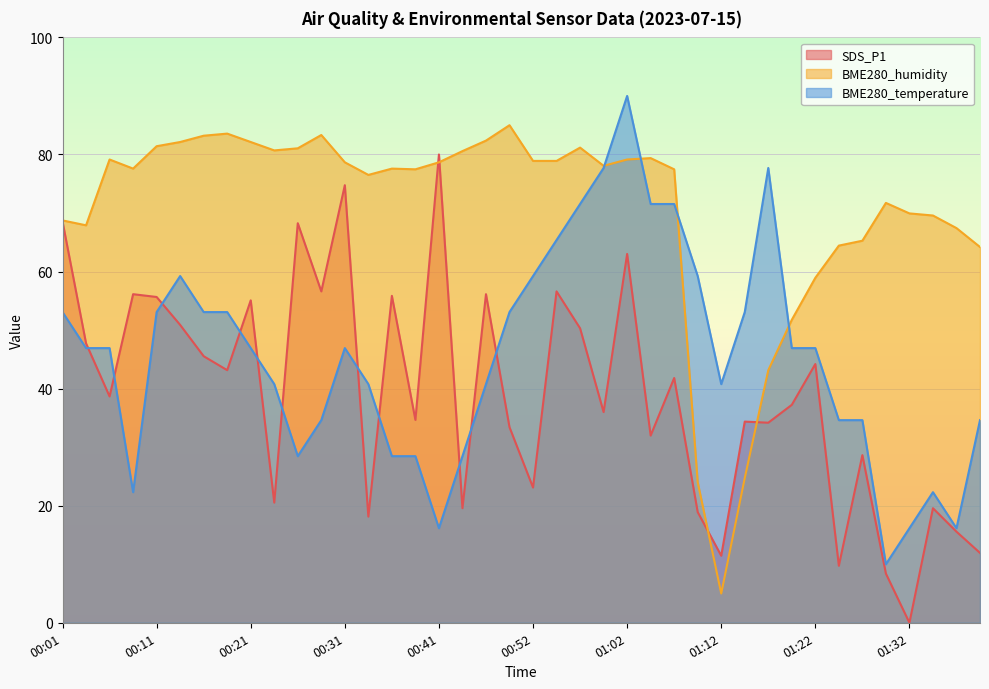

What is the difference between the highest and lowest values at 01:34?

50.0